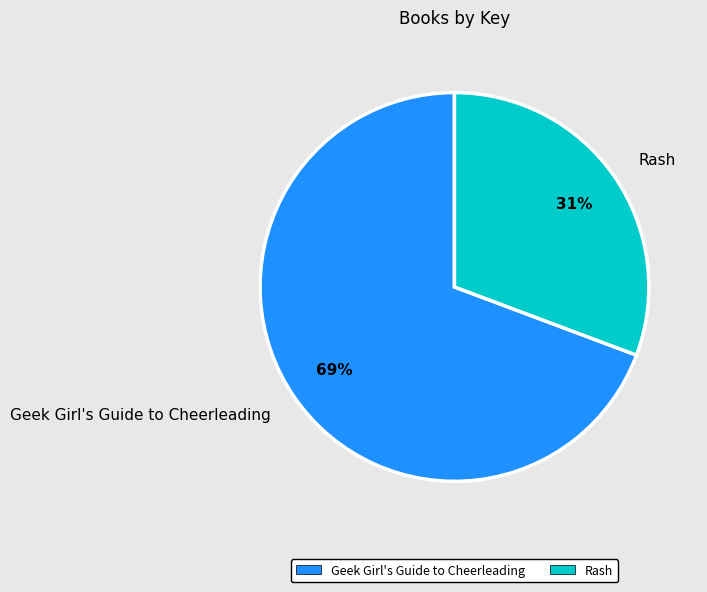

Rank the categories by value from highest to lowest.

Geek Girl's Guide to Cheerleading, Rash